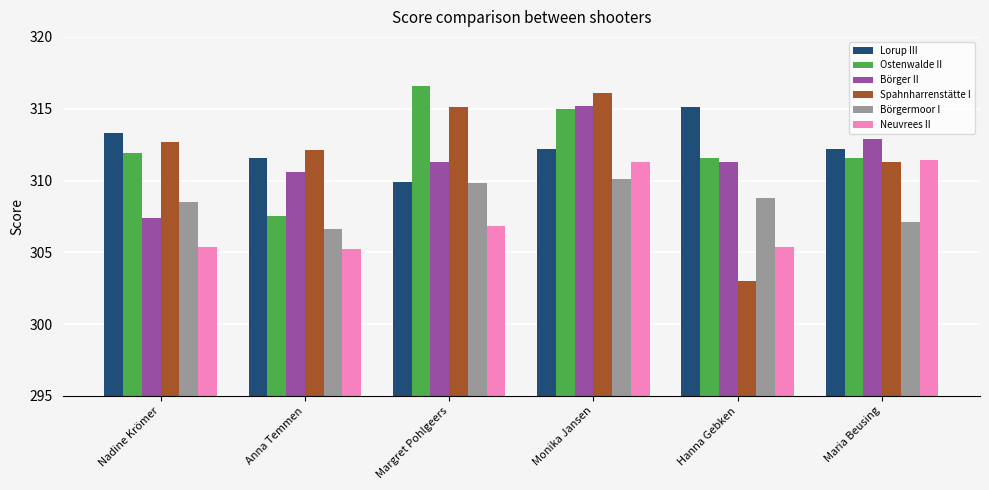

Does the chart contain stacked bars?

No